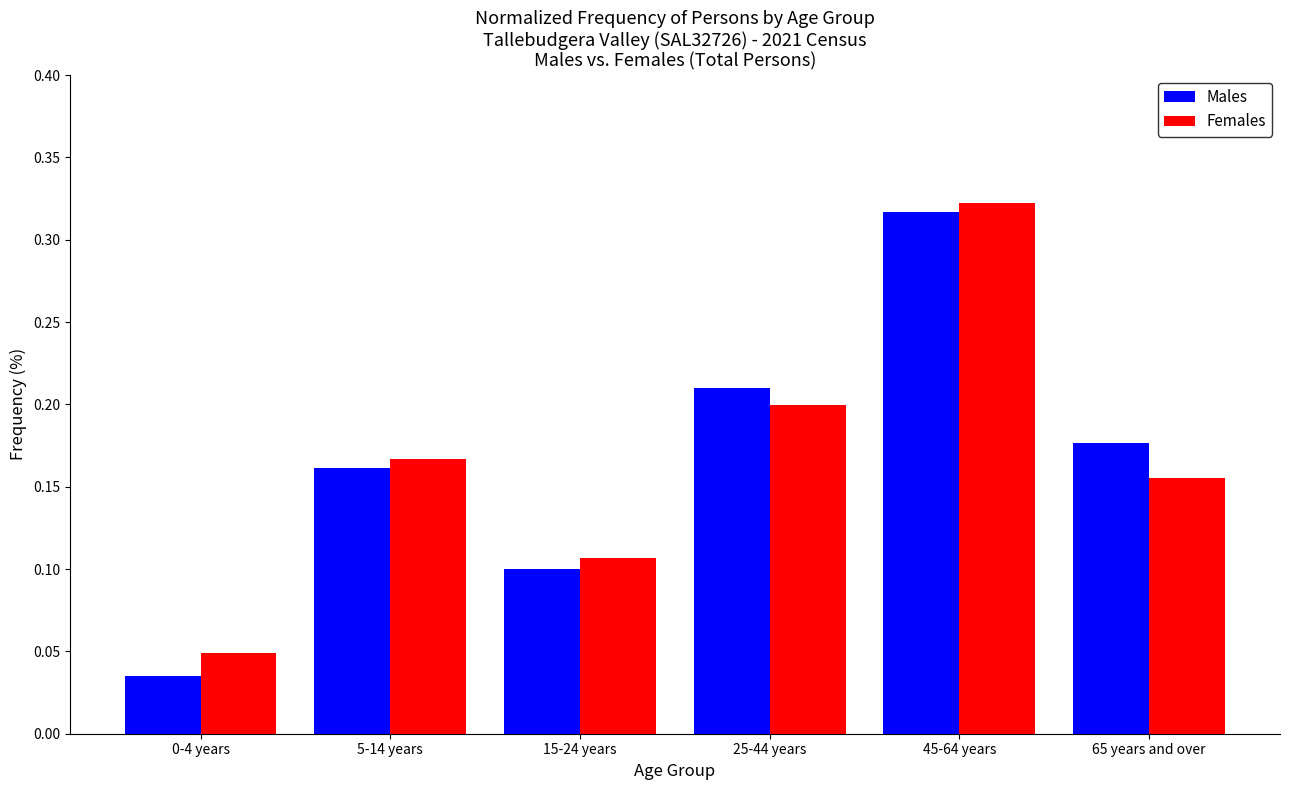

Is it true that Males equals 0.2 at 65 years and over?

True